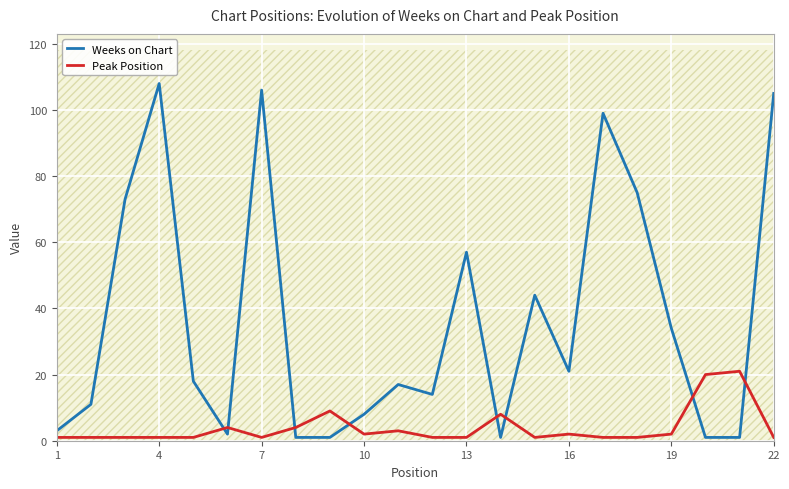

In Weeks on Chart, how many points are higher than both neighbors (excluding endpoints)?

6